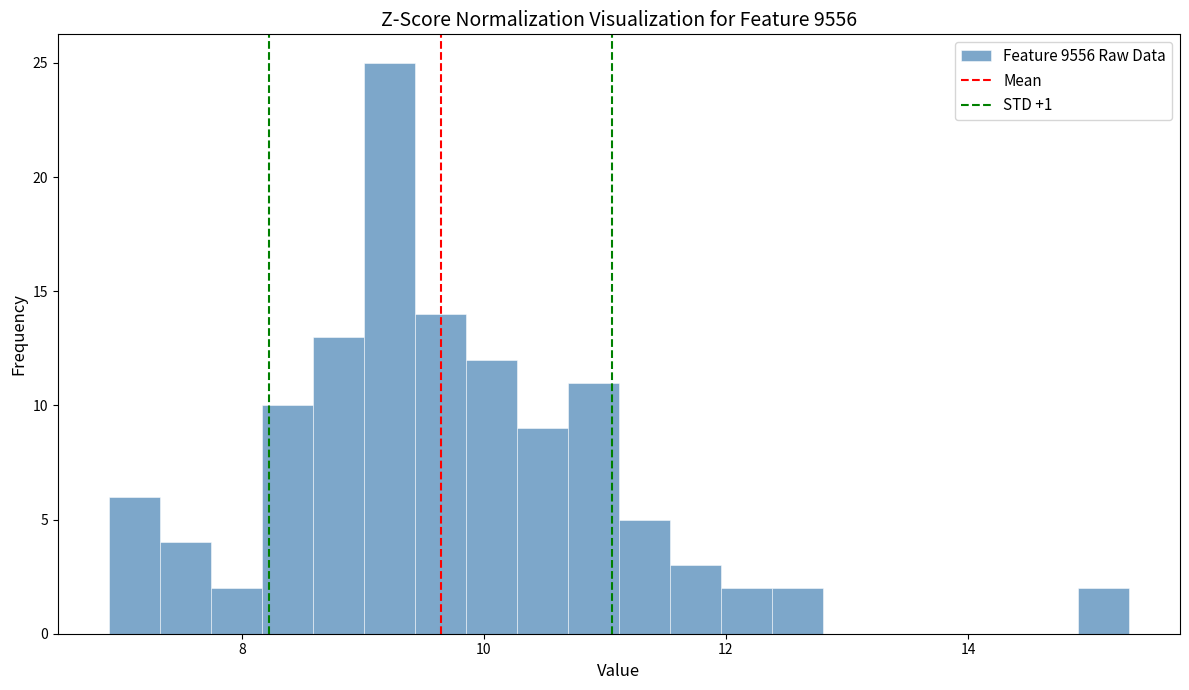

Read against the x-axis, roughly where is the centre of the tallest bar?

9.2